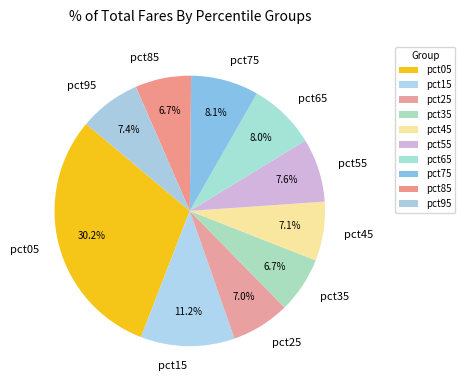

The pct65 slice represents 8% of the pie. True or false?

True